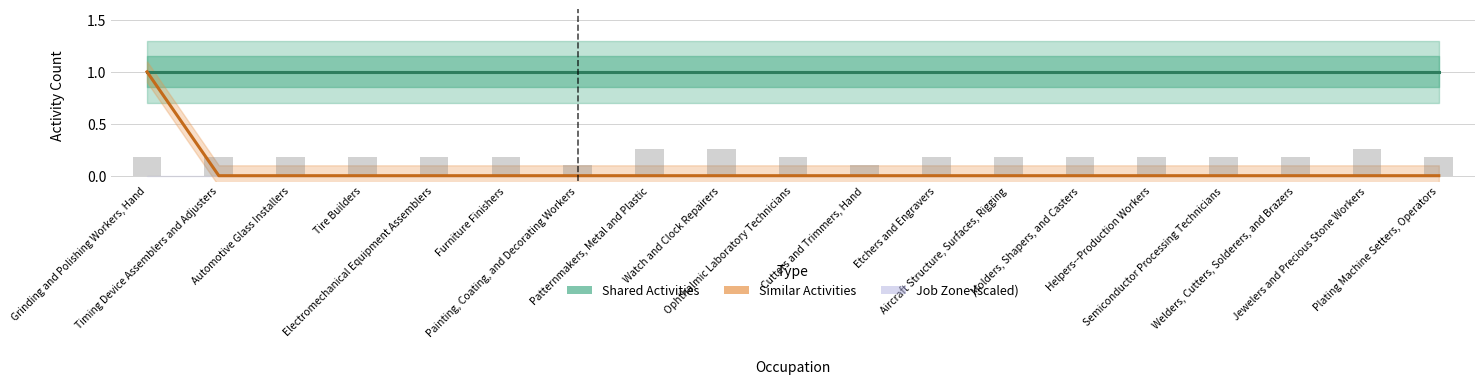

List the series in order of their overall mean, lowest first.

Similar Activities, Shared Activities